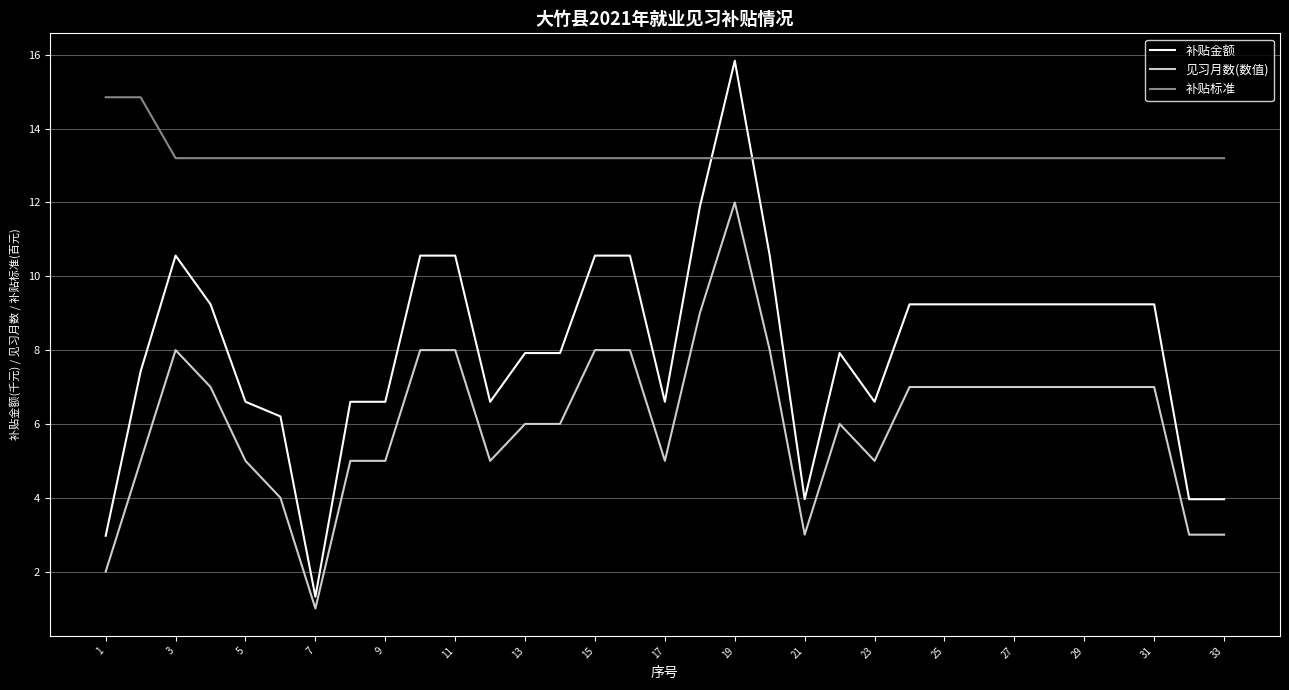

What are all the series names shown in the legend?

补贴金额, 见习月数(数值), 补贴标准